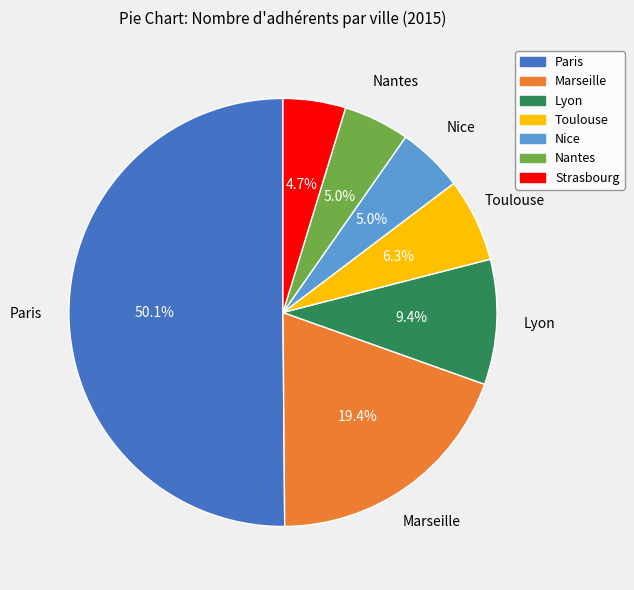

Combined, do Lyon and Strasbourg account for over 50%?

No